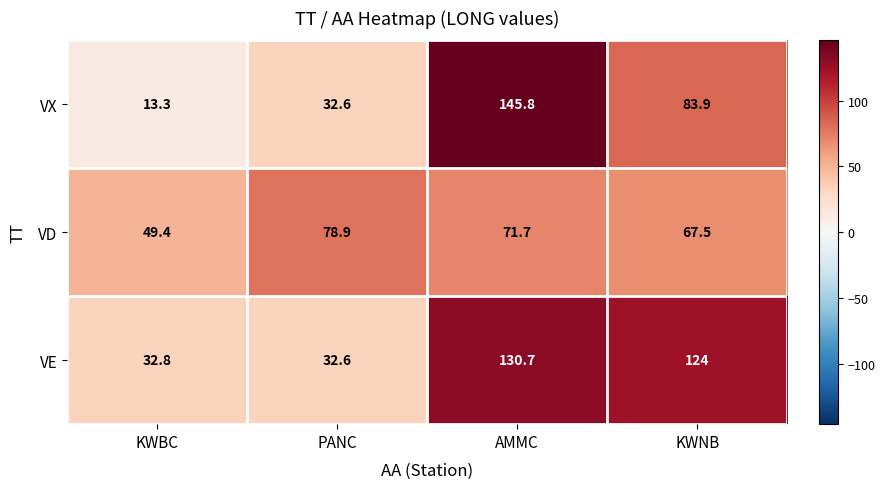

At KWNB, list the series in order from largest to smallest.

VE, VX, VD